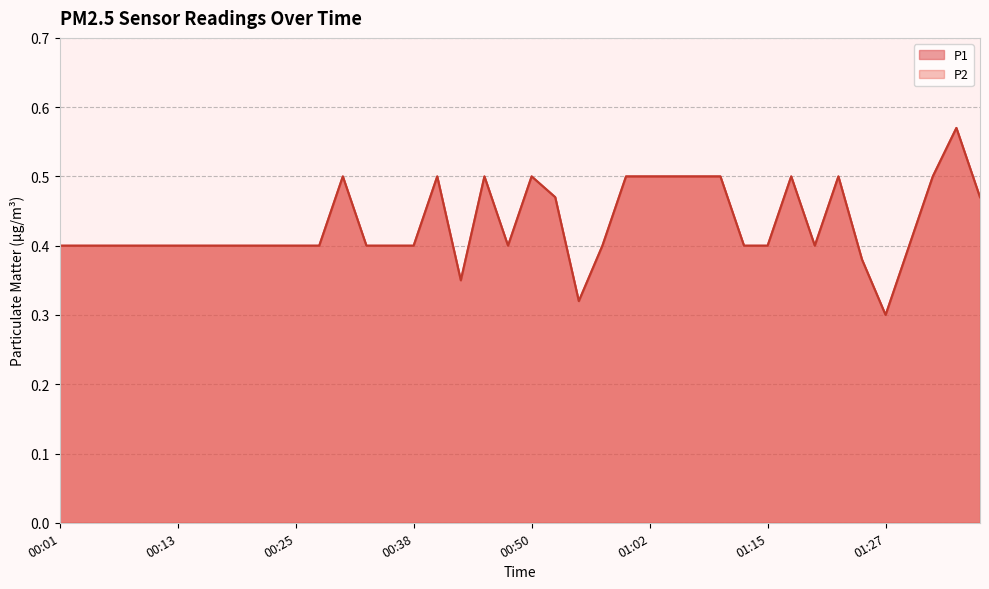

At which category does P1 reach its first local peak?

00:30